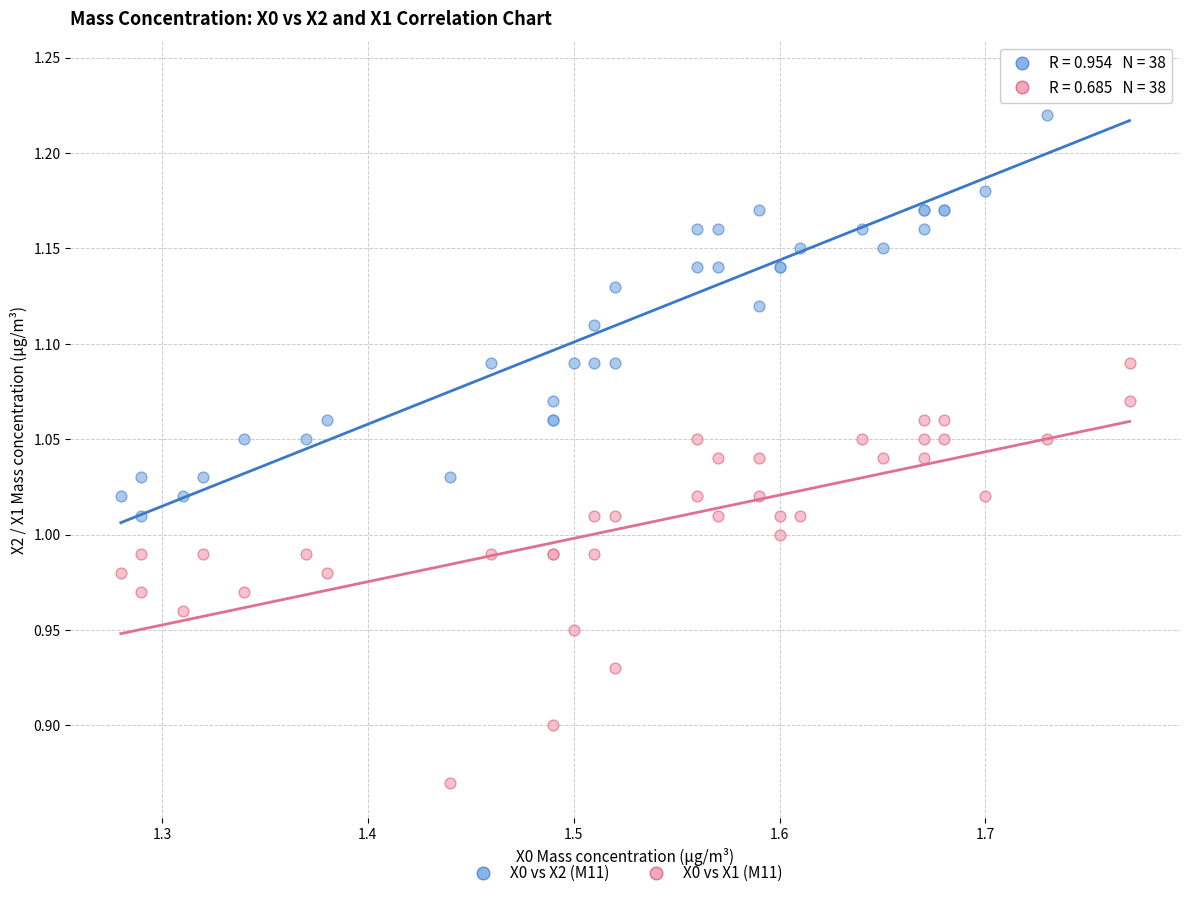

Which series reaches the maximum Y coordinate?

X0 vs X2 (M11)